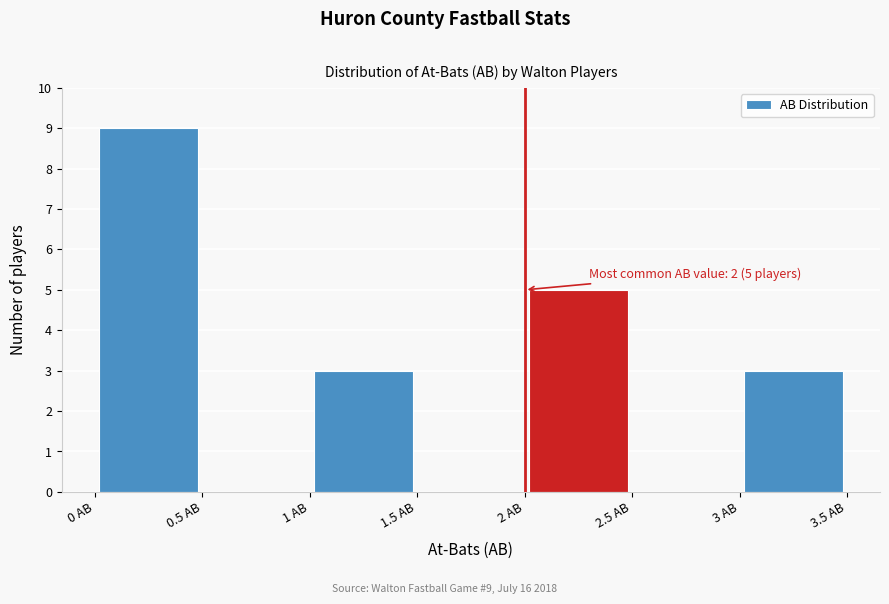

Which range on the x-axis has the tallest bar?

0.0 to 0.5